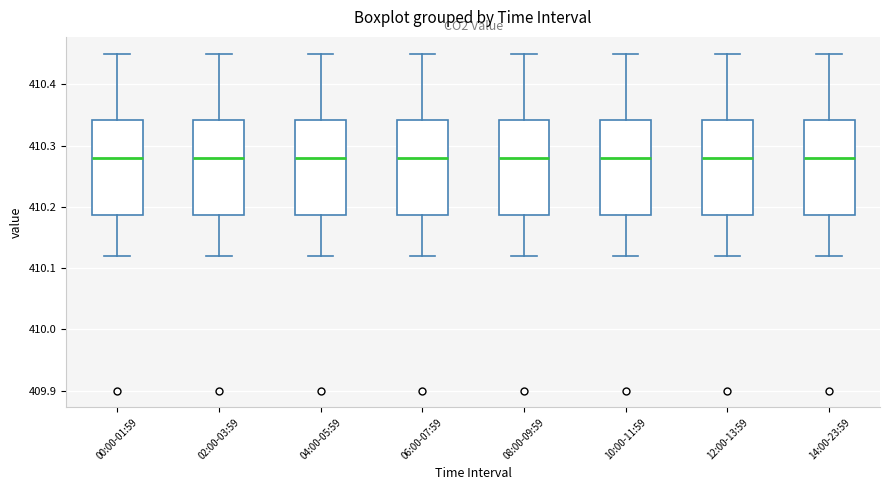

Where is the lower edge of the box for 00:00-01:59 on the y-axis? The values are not printed on the chart, so give them approximately, as read against the axis.

410.19